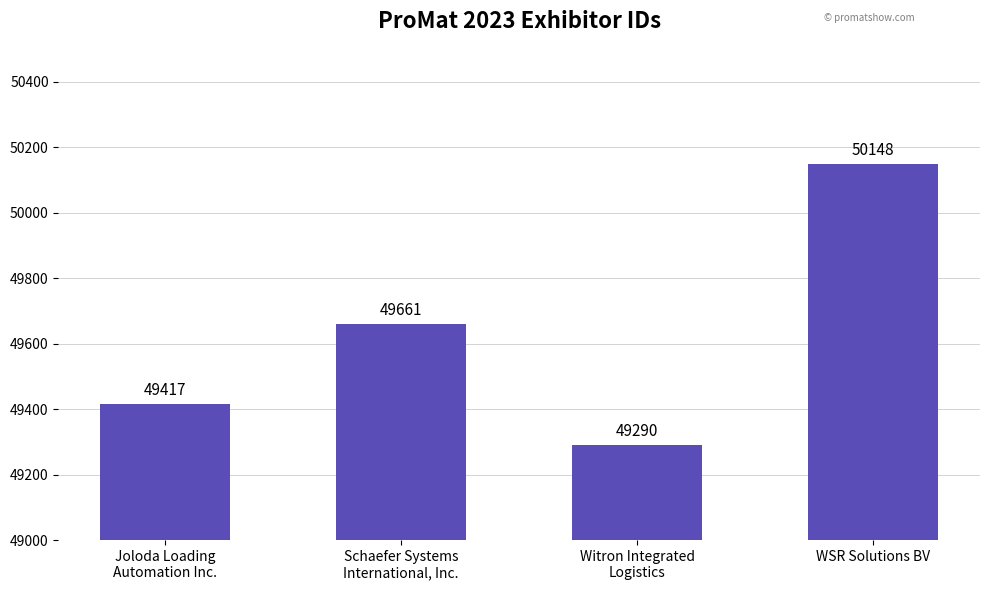

List the labels in order of value, smallest first.

Witron Integrated
Logistics, Joloda Loading
Automation Inc., Schaefer Systems
International, Inc., WSR Solutions BV